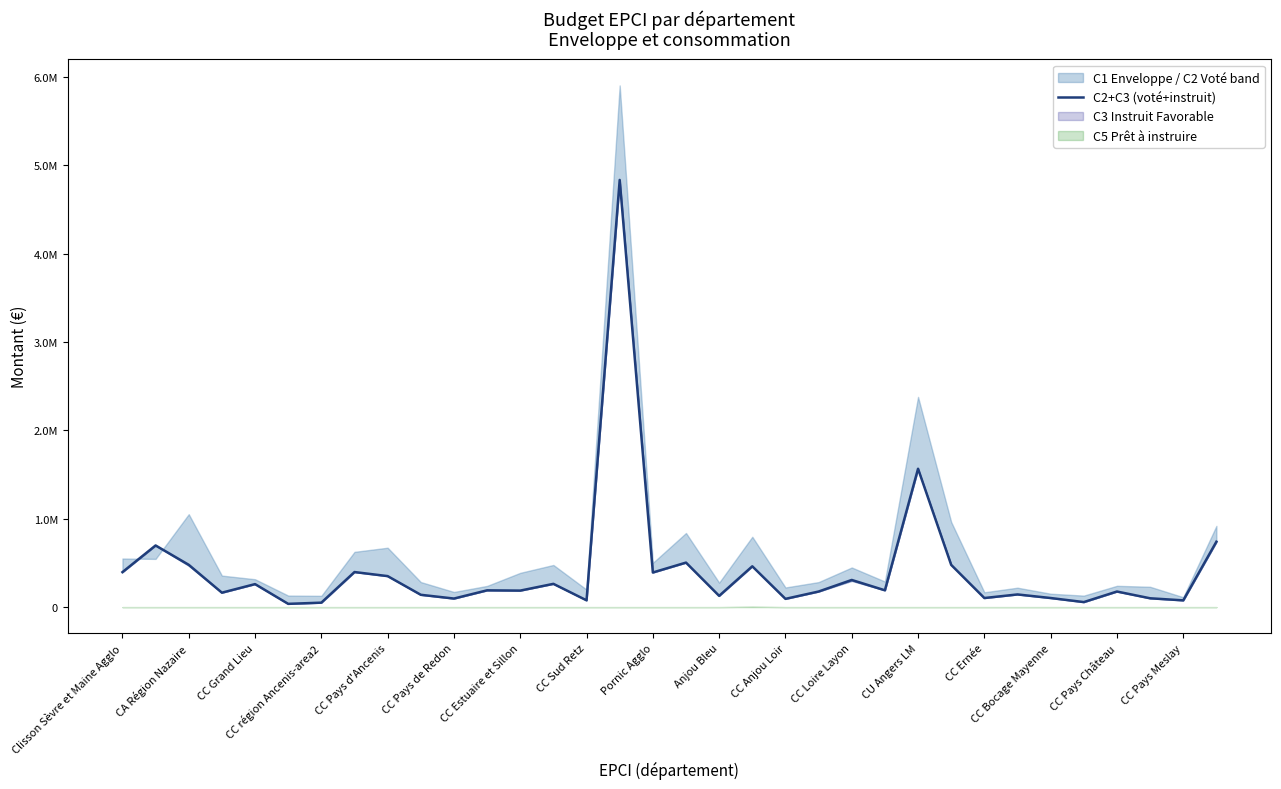

How many categories are shown in the chart?

34